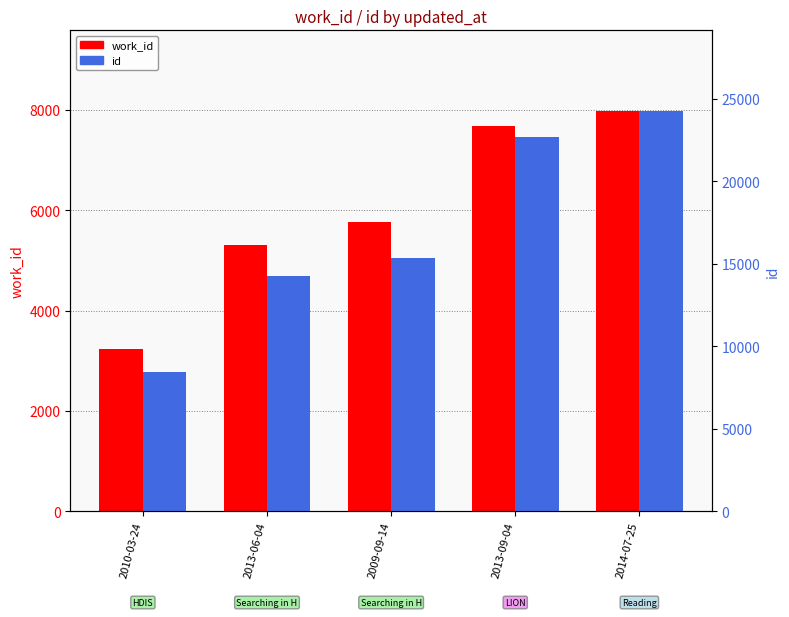

Reading right to left, transcribe all the data shown in this chart.

work_id: 7984	7669	5757	5302	3228
id: 24302	22688	15354	14257	8477